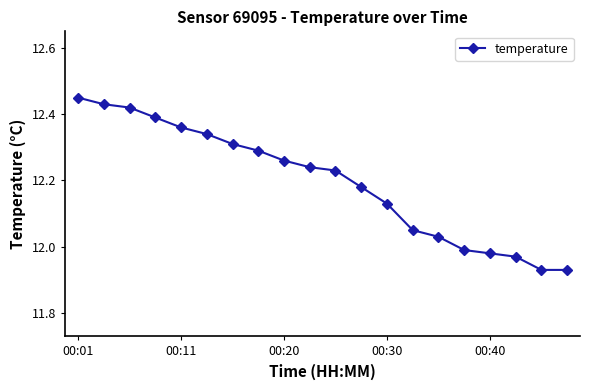

What is the difference between the maximum and minimum values?

0.5